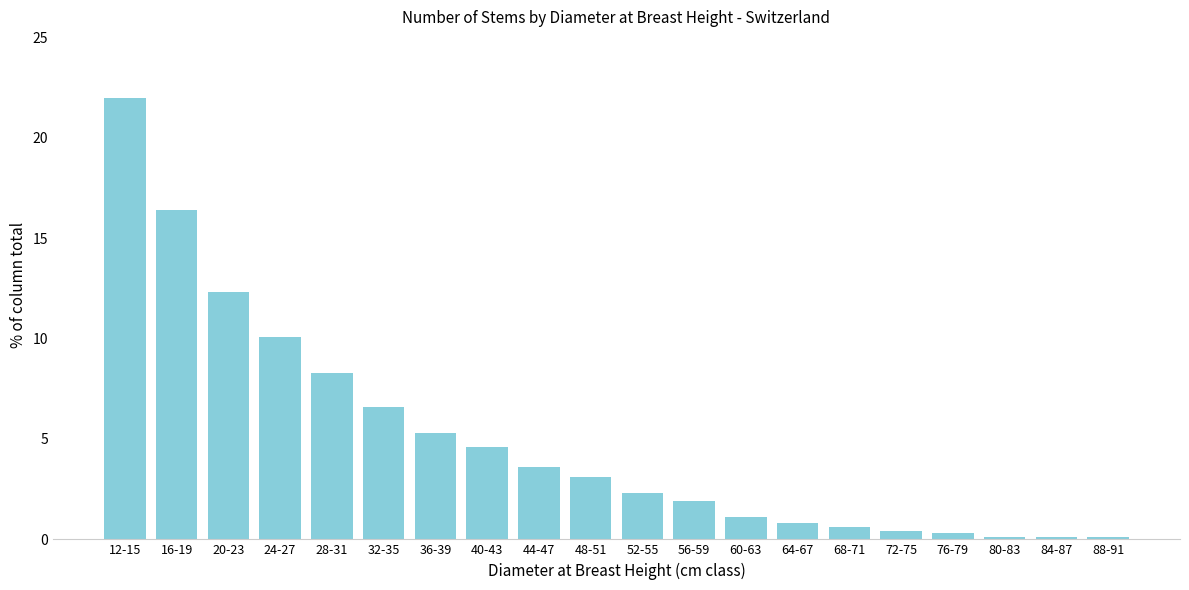

What is the label of the 16th bar from the right?

28-31